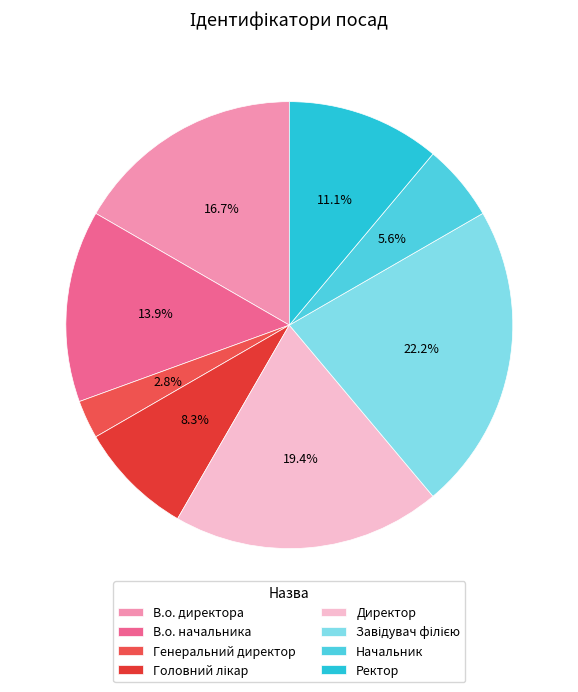

What is the largest slice in the pie chart?

Завідувач філією